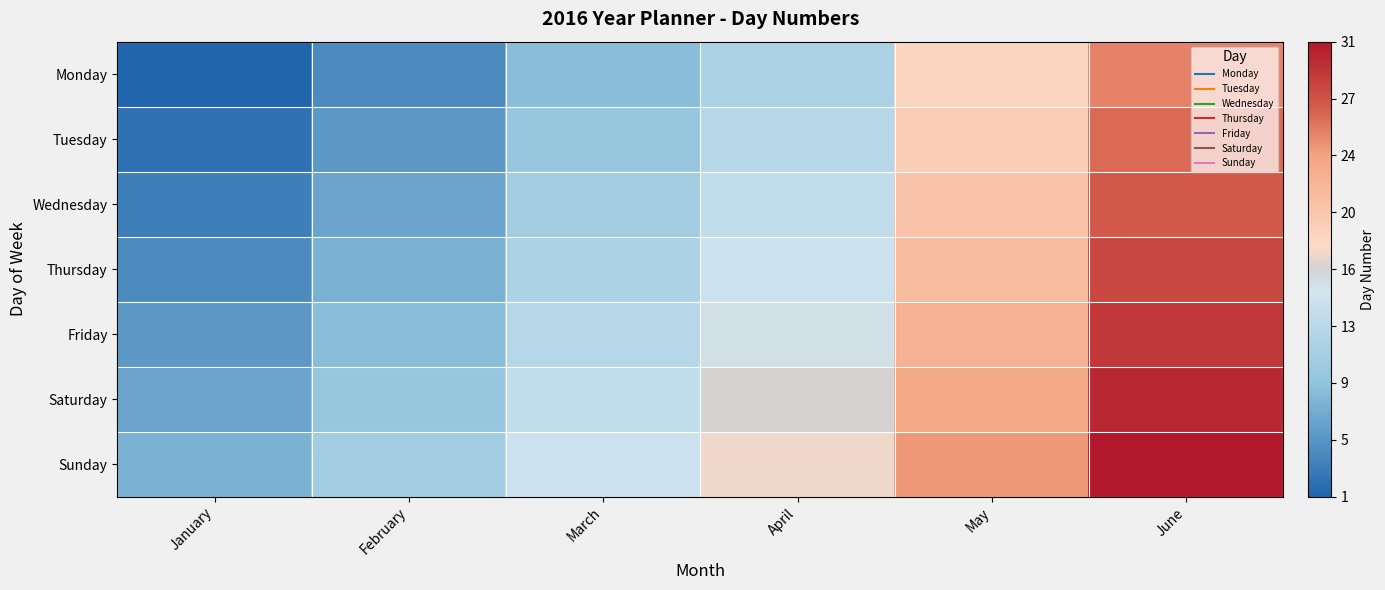

Reading right to left, list all the values displayed in this chart.

Monday: June=0.6	May=0.1	April=-0.3	March=-0.5	February=-0.8	January=-1.0
Tuesday: June=0.7	May=0.2	April=-0.3	March=-0.5	February=-0.7	January=-0.9
Wednesday: June=0.7	May=0.3	April=-0.2	March=-0.4	February=-0.7	January=-0.9
Thursday: June=0.8	May=0.3	April=-0.1	March=-0.3	February=-0.6	January=-0.8
Friday: June=0.9	May=0.4	April=-0.1	March=-0.3	February=-0.5	January=-0.7
Saturday: June=0.9	May=0.5	April=0.0	March=-0.2	February=-0.5	January=-0.7
Sunday: June=1.0	May=0.5	April=0.1	March=-0.1	February=-0.4	January=-0.6